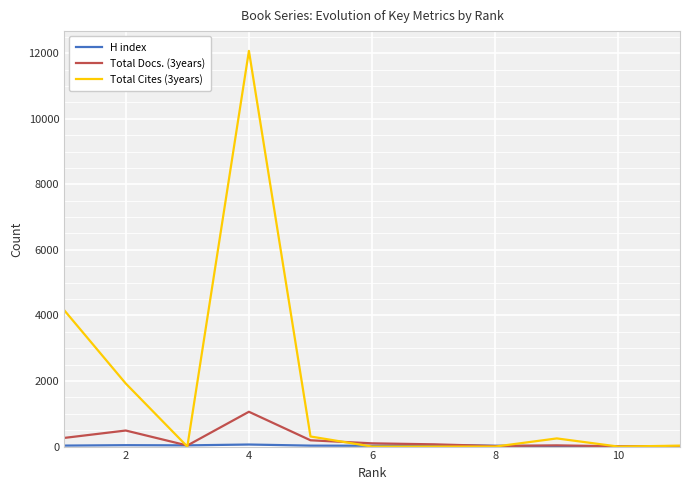

Which series has the largest total across all categories?

Total Cites (3years)